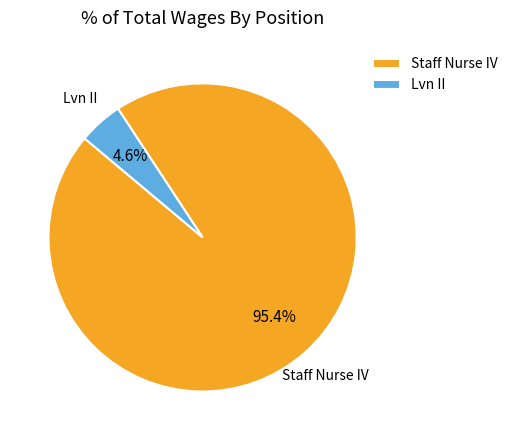

Which slice represents more than half of the pie?

Staff Nurse IV